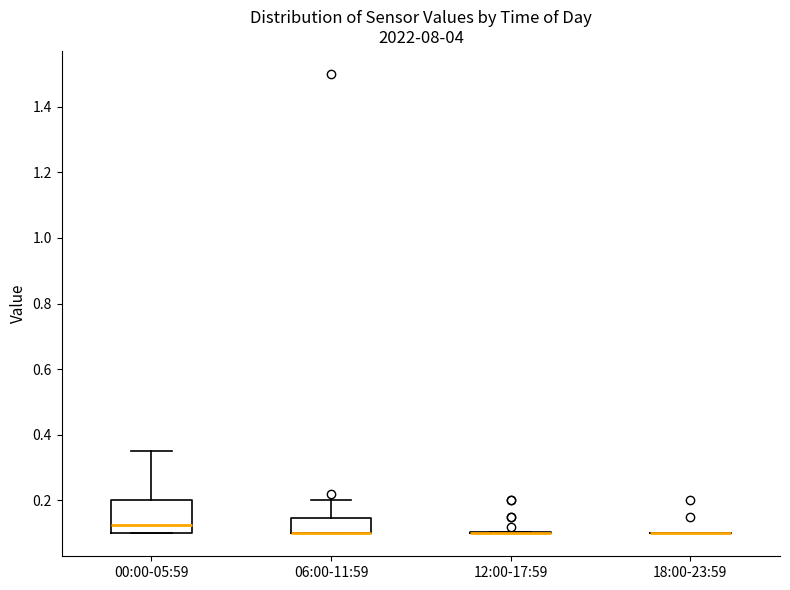

Reading left to right, transcribe this box plot: for each box, give where its median line is, the range the box spans, and where its two whiskers end, as read against the y-axis. The values are not printed on the chart, so give them approximately, as read against the axis.

00:00-05:59: median 0.12, box 0.10 to 0.20, whiskers 0.10 to 0.36
06:00-11:59: median 0.10 (drawn on the box's lower edge), box 0.10 to 0.14, whiskers 0.10 to 0.20
12:00-17:59: box collapsed to a line at 0.10, whiskers 0.10 to 0.10
18:00-23:59: box collapsed to a line at 0.10, whiskers 0.10 to 0.10